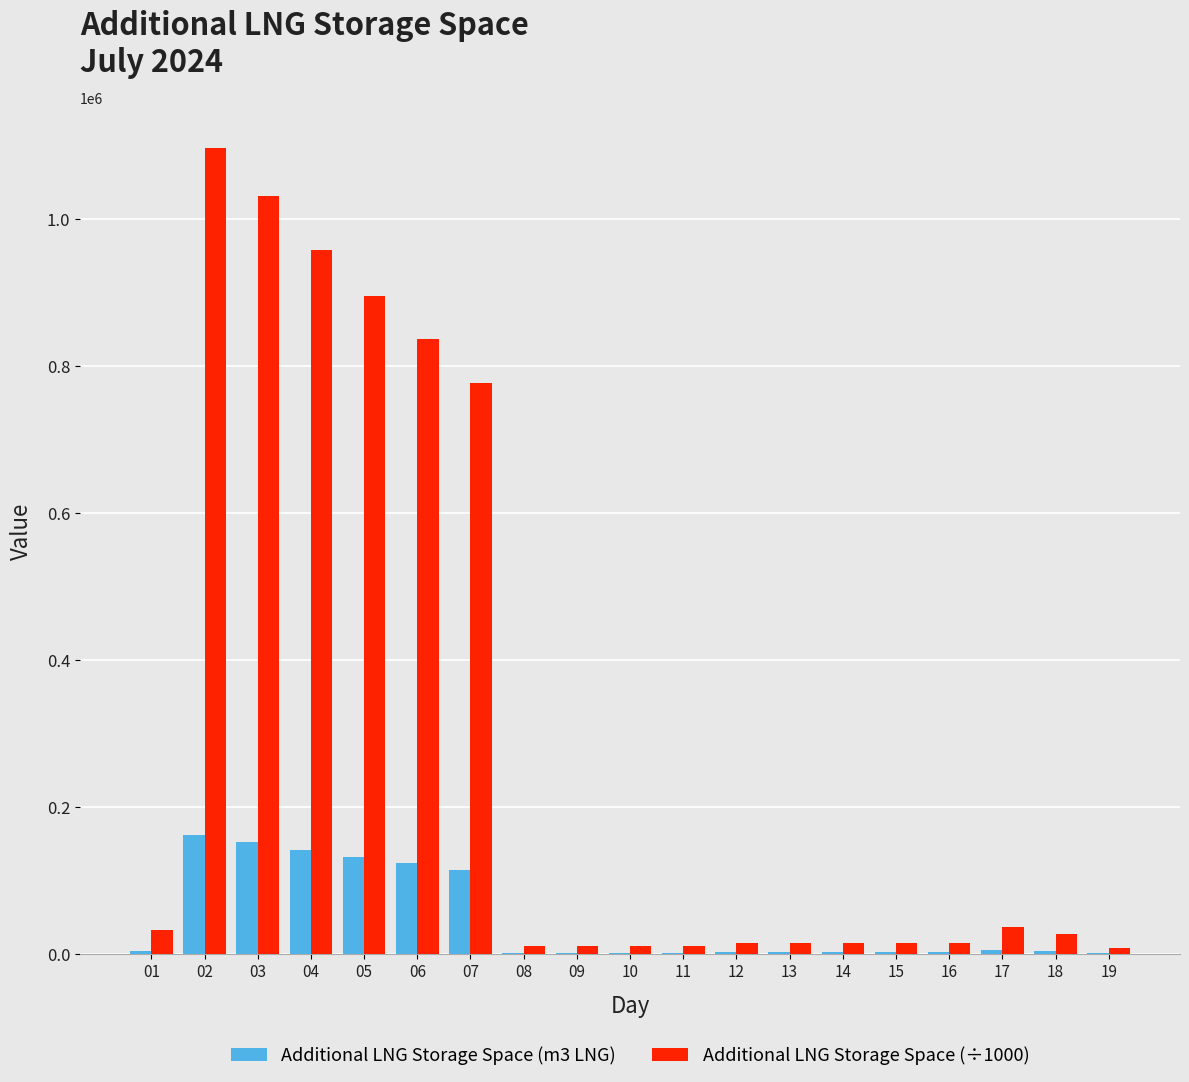

At which label does Additional LNG Storage Space (÷1000) first exceed 14558?

01